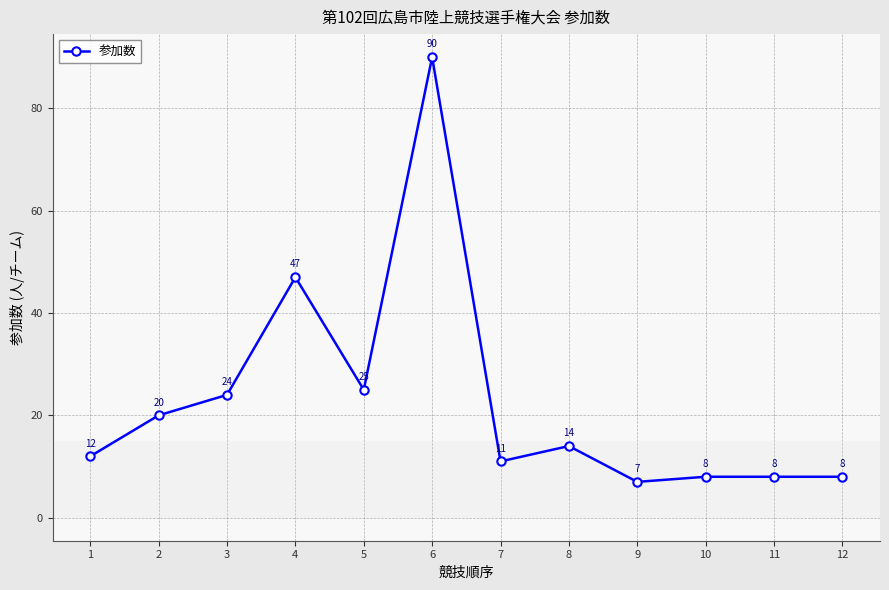

Is it true that the value at 8 is 5?

False